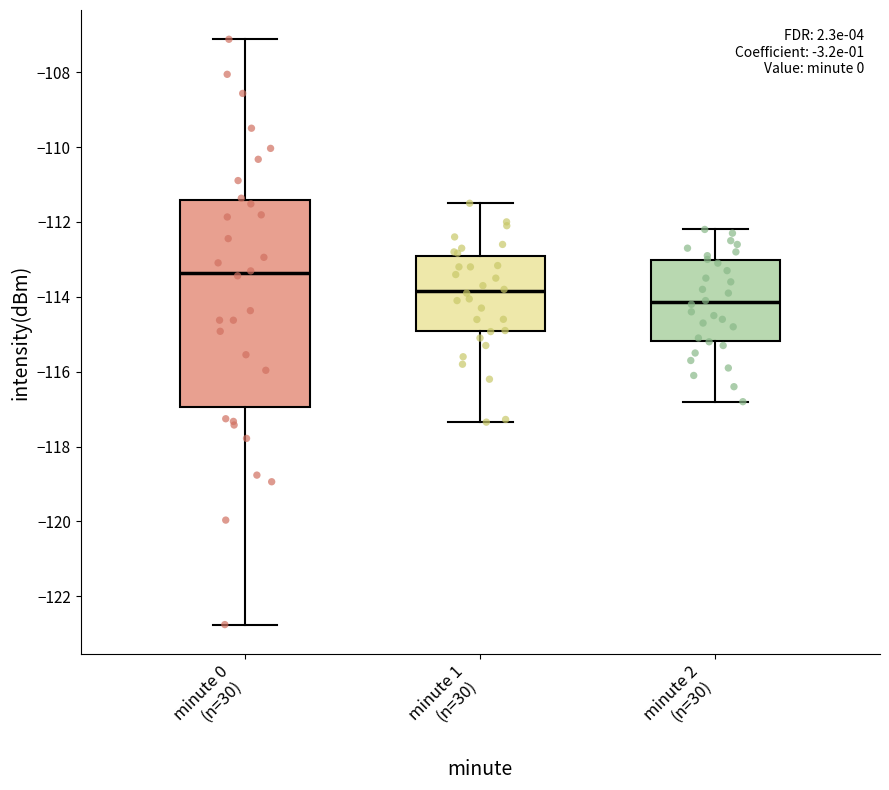

Where does the upper whisker of the box for minute 2 (n=30) end on the y-axis? The values are not printed on the chart, so give them approximately, as read against the axis.

-112.2